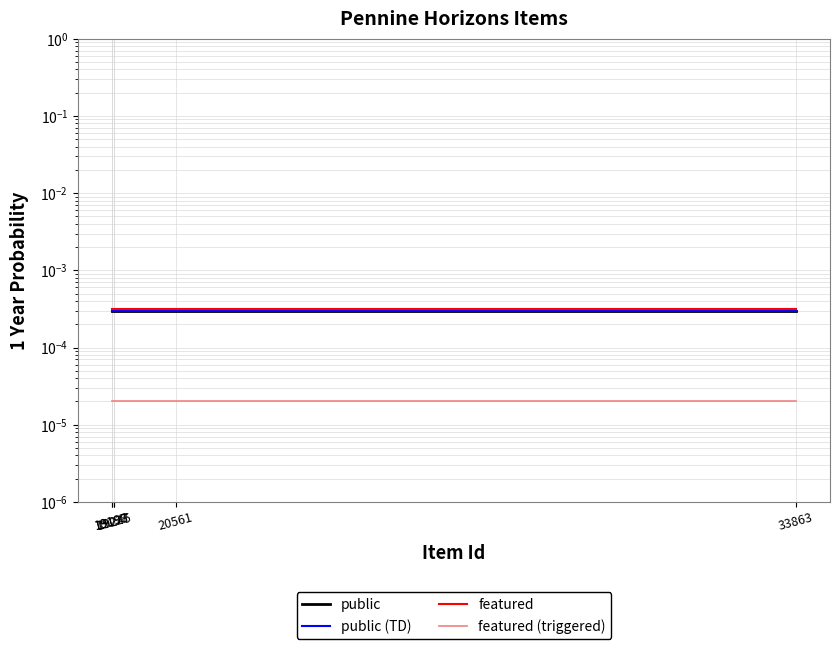

True or false: public (TD) and public intersect in this chart.

False